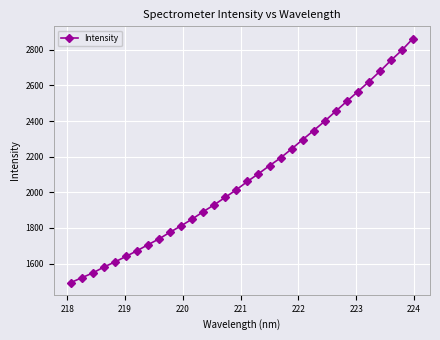

What is the minimum value shown in the chart?

1493.4